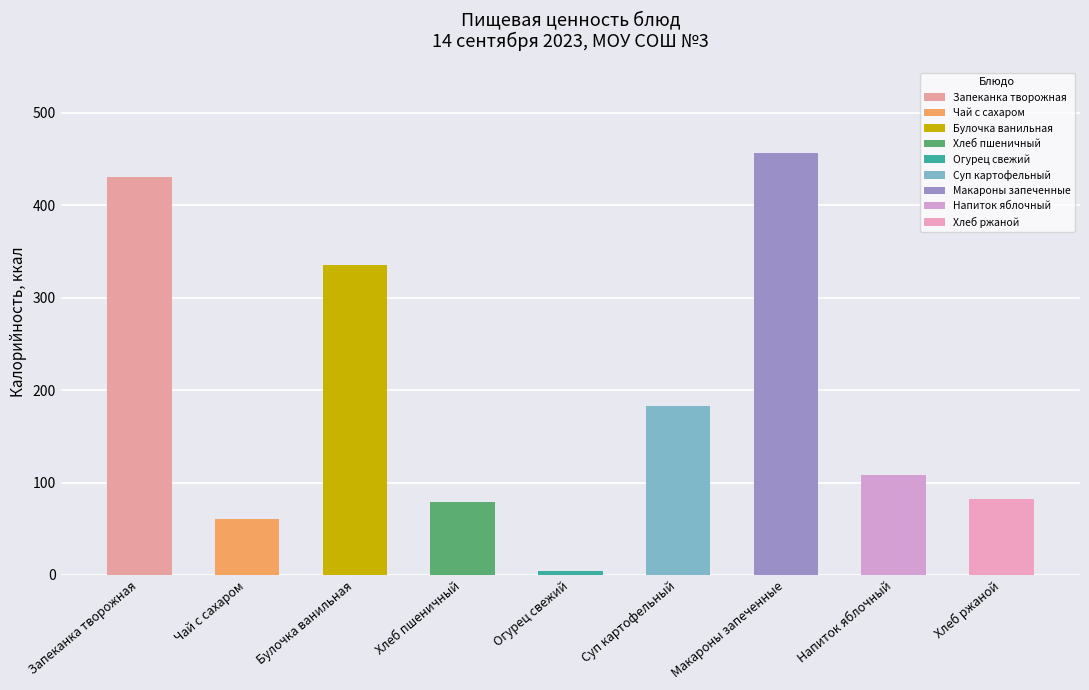

Which has a higher value, Суп картофельный or Чай с сахаром?

Суп картофельный